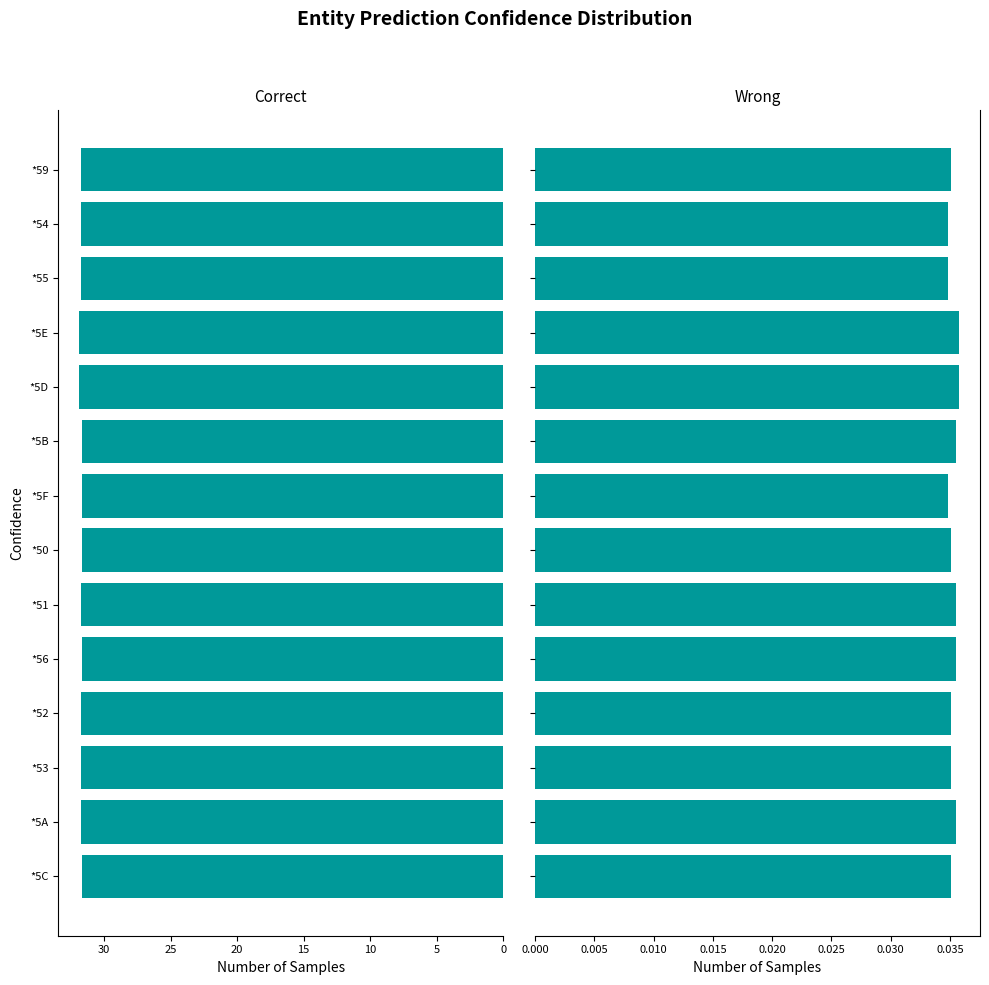

Reading right to left, what are all the values shown in this chart?

Correct: 31.8	31.8	31.8	31.9	31.9	31.6	31.6	31.6	31.8	31.6	31.8	31.8	31.8	31.6
Wrong: 0.0	0.0	0.0	0.0	0.0	0.0	0.0	0.0	0.0	0.0	0.0	0.0	0.0	0.0